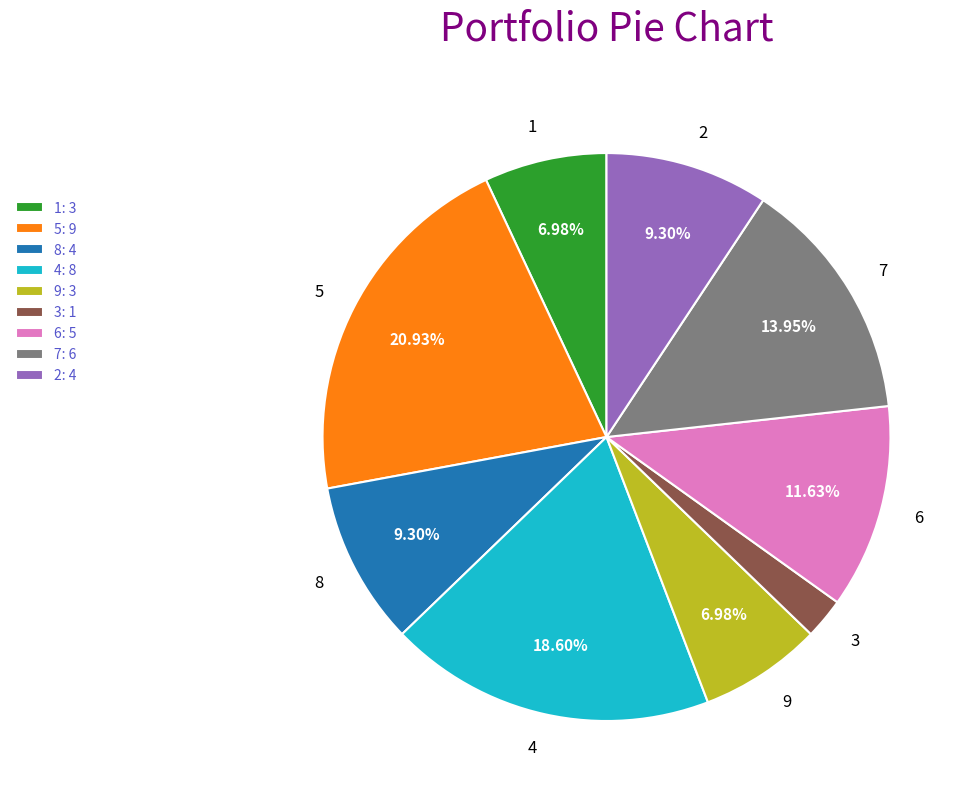

Is it true that 5 is 31% of the pie?

False